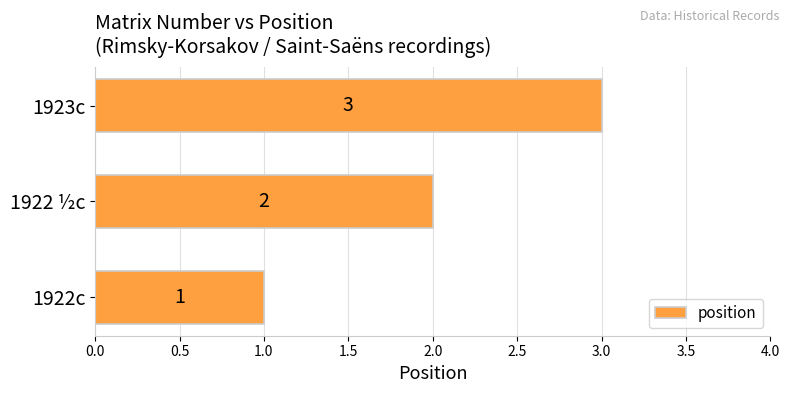

List the labels in order of value, largest first.

1923c, 1922 ½c, 1922c